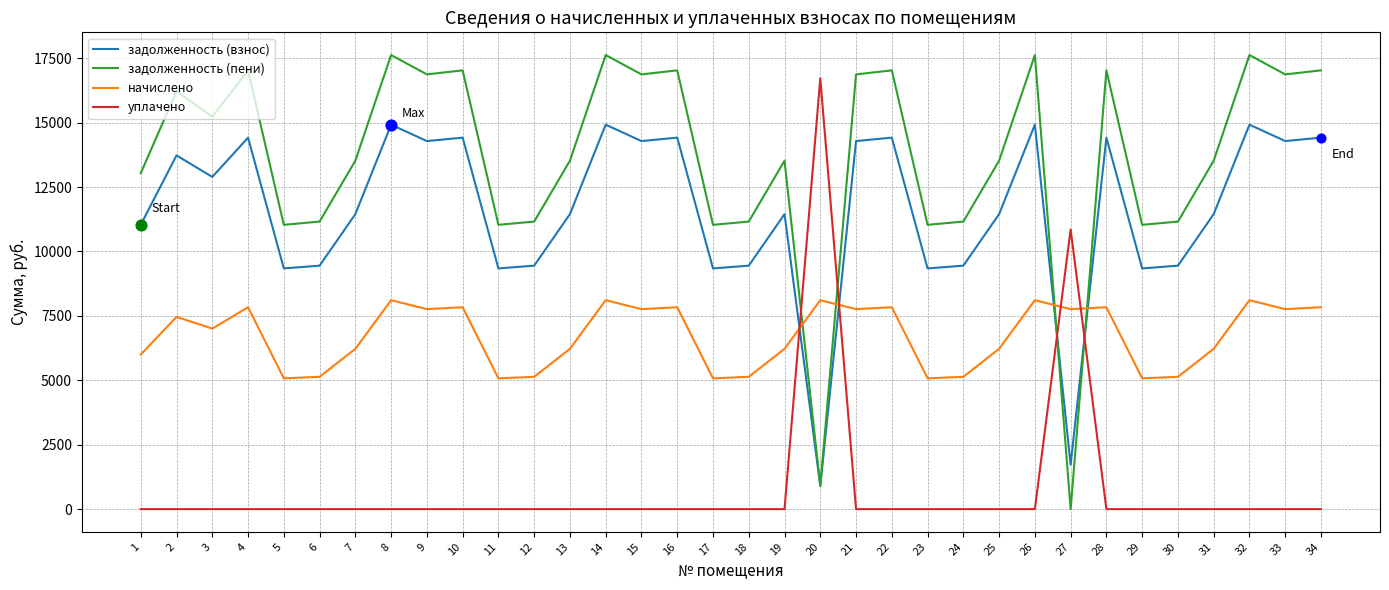

Between 3 and 15, which series saw the biggest shift?

задолженность (пени)